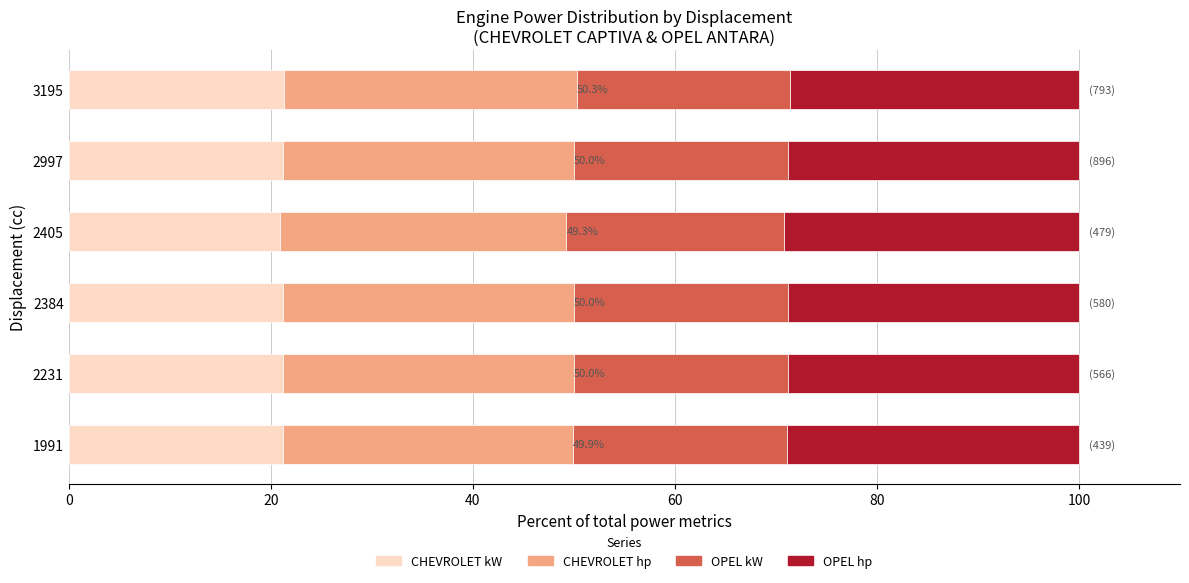

True or false: CHEVROLET kW has a value of 21.2 at 1991.

True